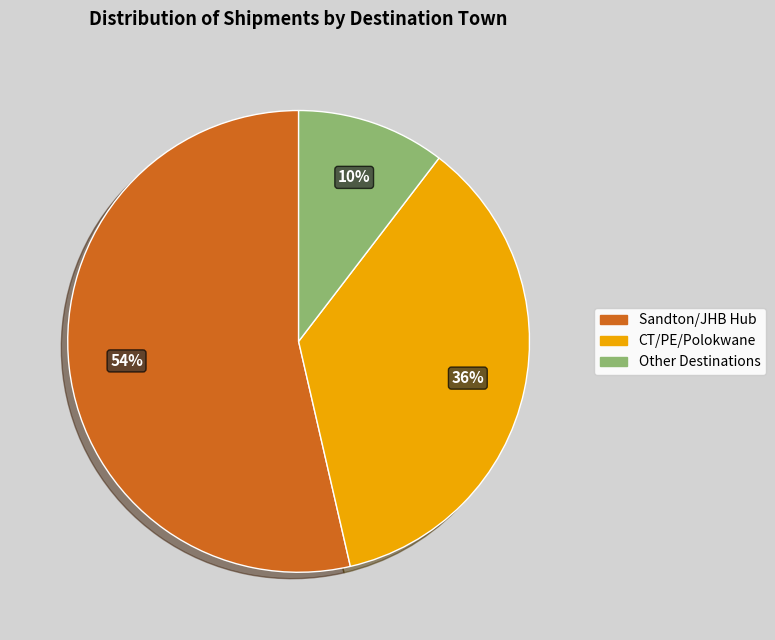

Is there a majority slice in this chart?

Yes